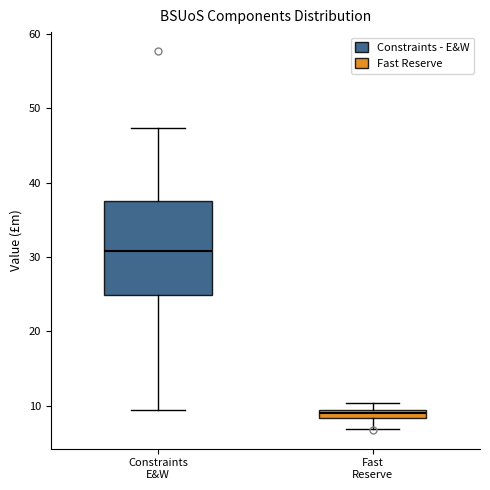

Where does the median line of the box for Constraints E&W sit on the y-axis? The values are not printed on the chart, so give them approximately, as read against the axis.

31